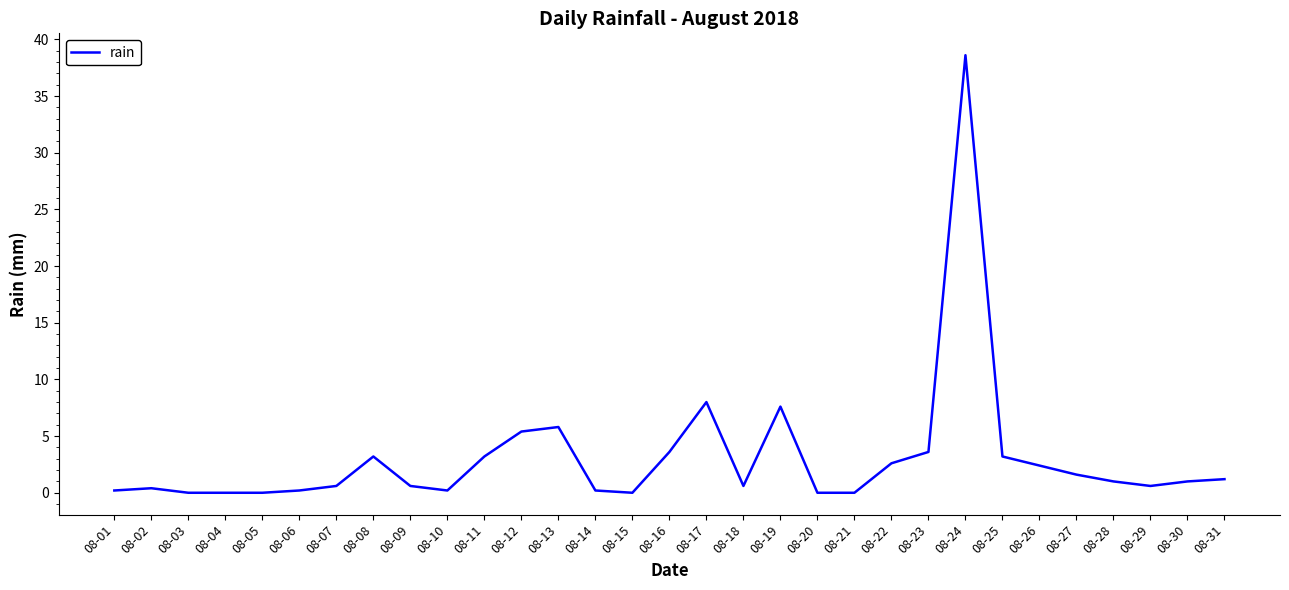

Is it true that the value at 08-05 is 0.0?

True